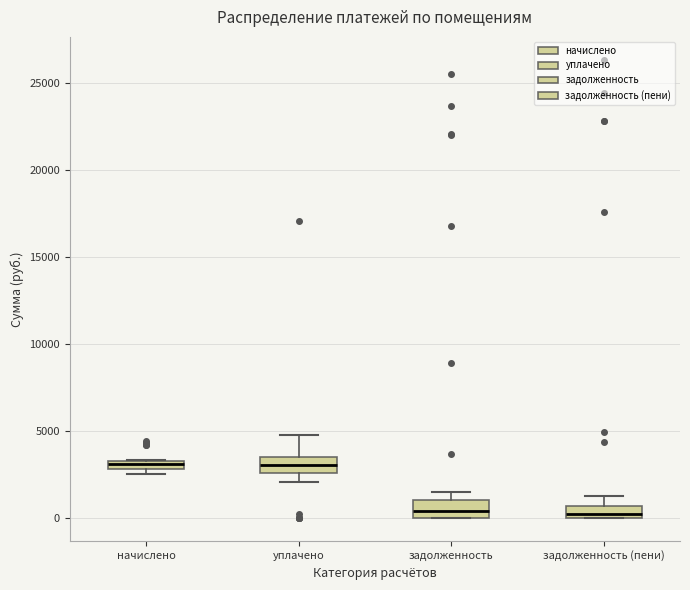

Where is the lower edge of the box for начислено on the y-axis? The values are not printed on the chart, so give them approximately, as read against the axis.

3000